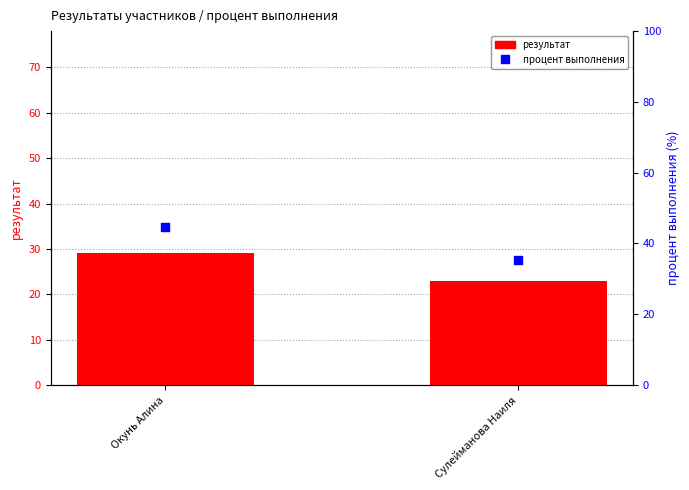

Which series has the widest spread of Y values?

процент выполнения